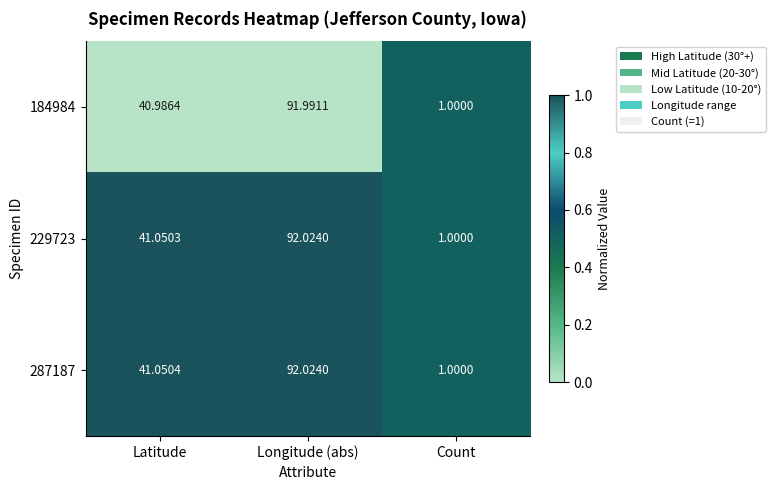

At which category does the chart reach its peak across all series?

Longitude (abs)